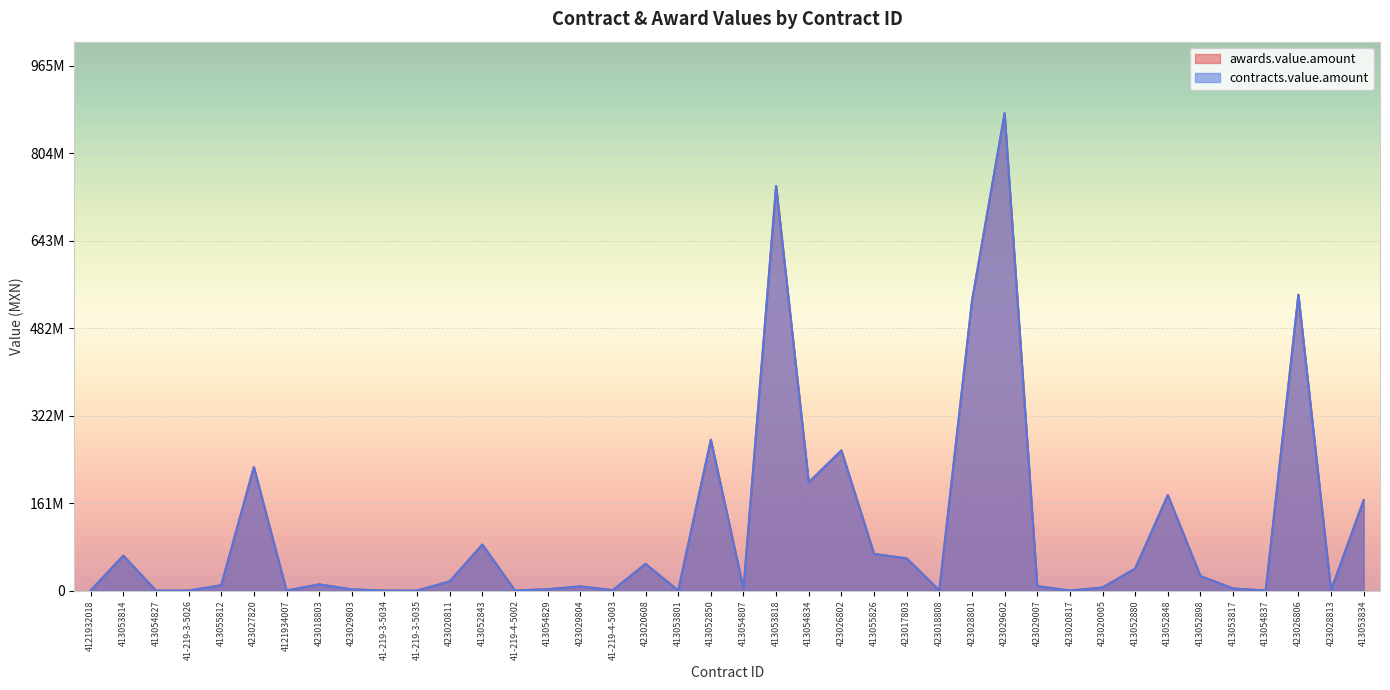

Read the contracts.value.amount value at 41-219-4-5002.

97901.0